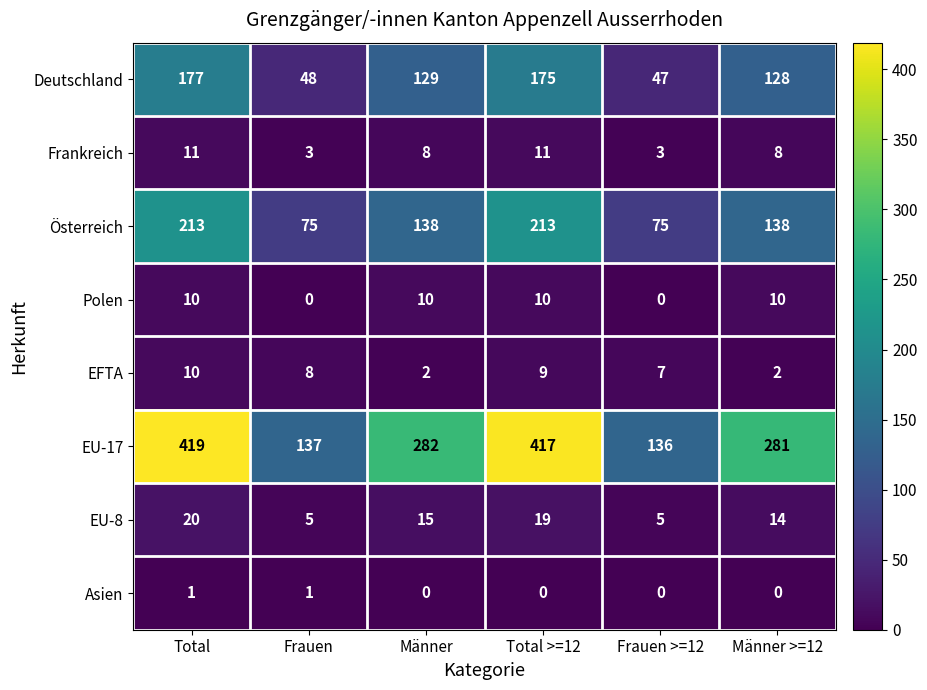

How many positive values does the Asien series have?

2